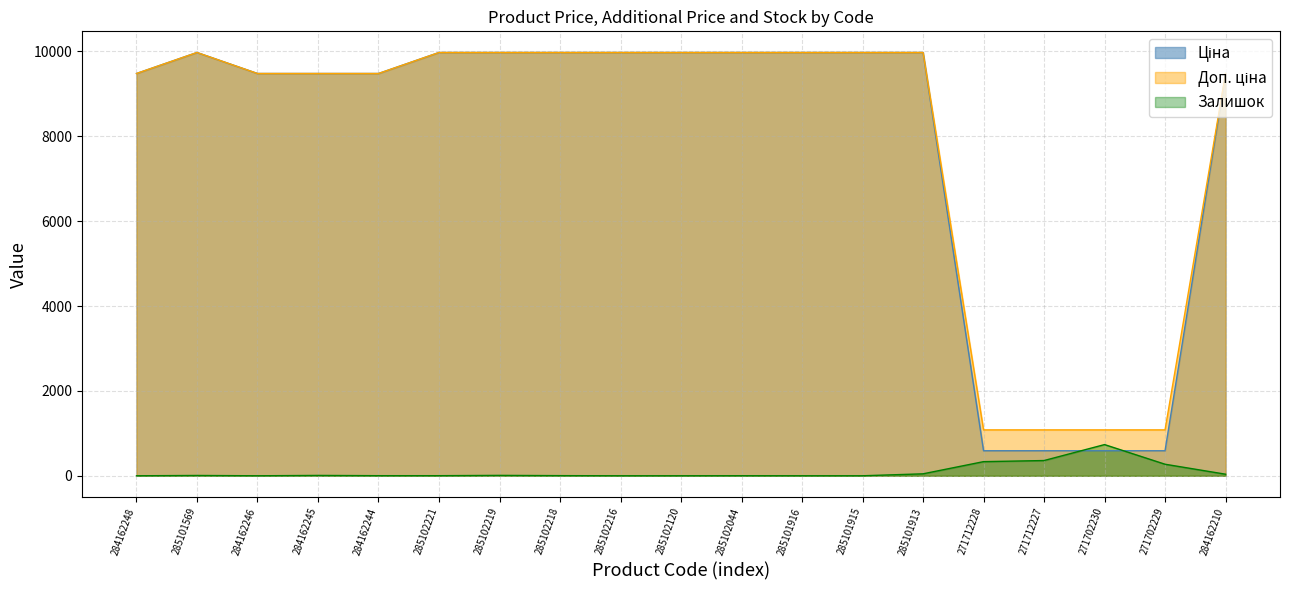

At which category is the sum across all series the highest?

285101913